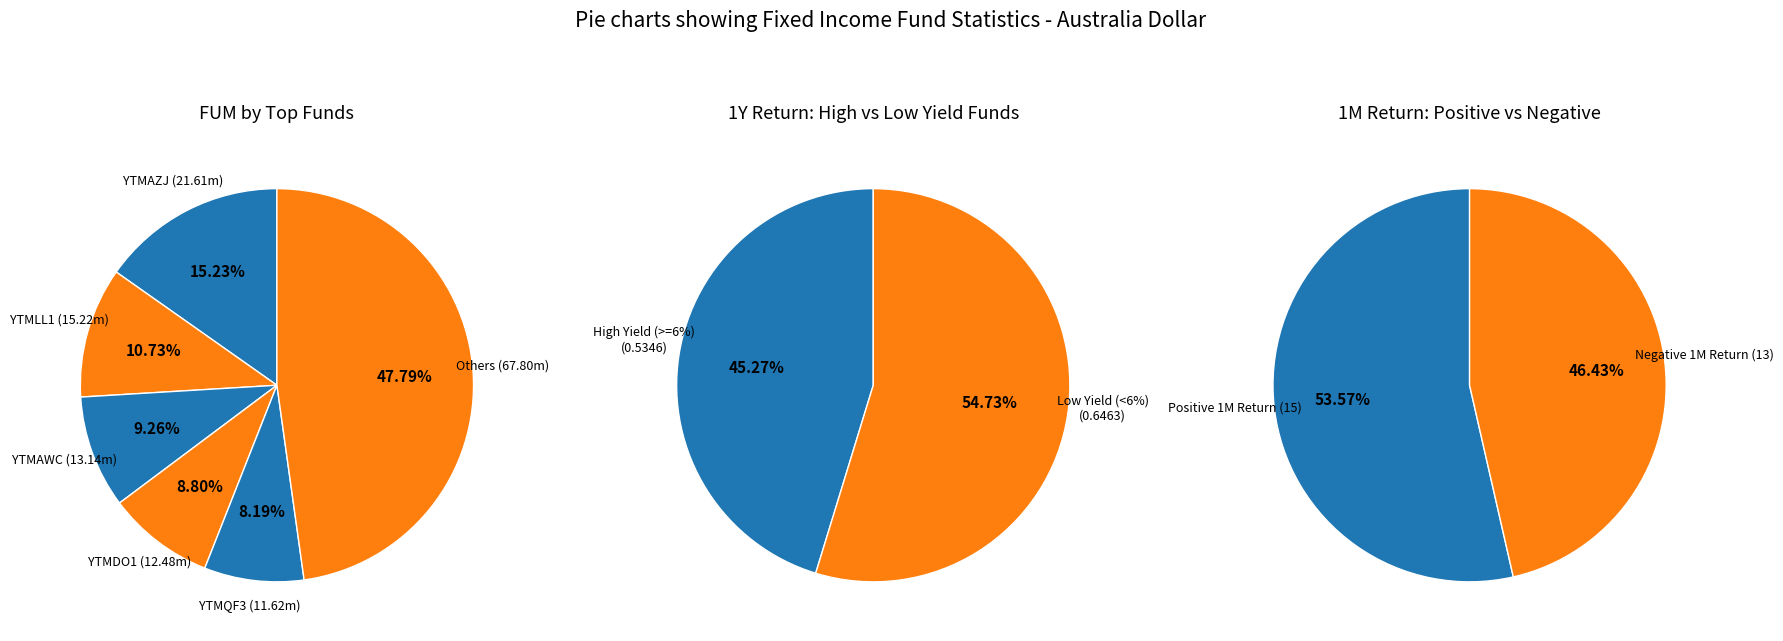

Is there a majority slice in this chart?

No